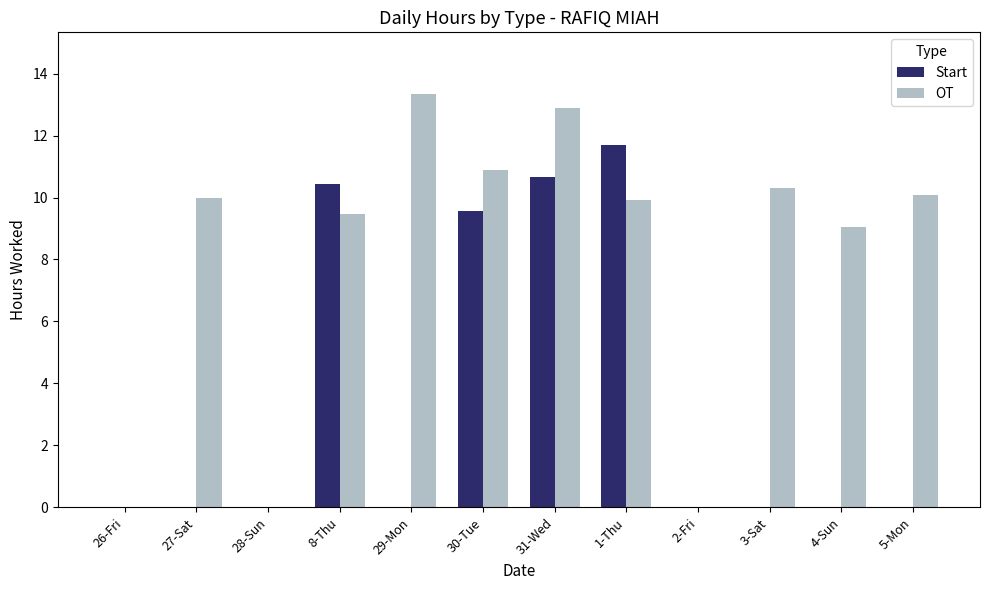

Is it true that OT equals 13.0 at 8-Thu?

False